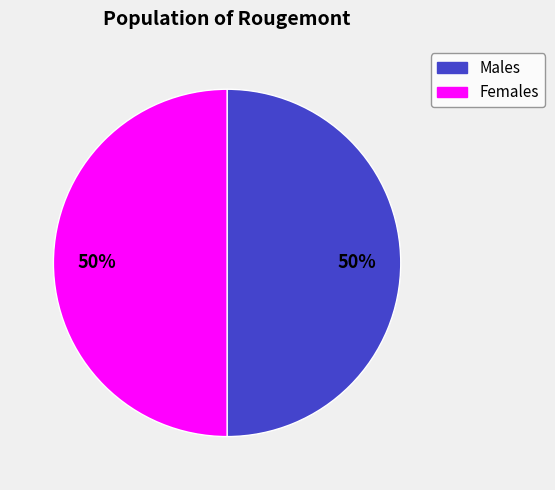

To the nearest percent, what is the average slice percentage?

50%